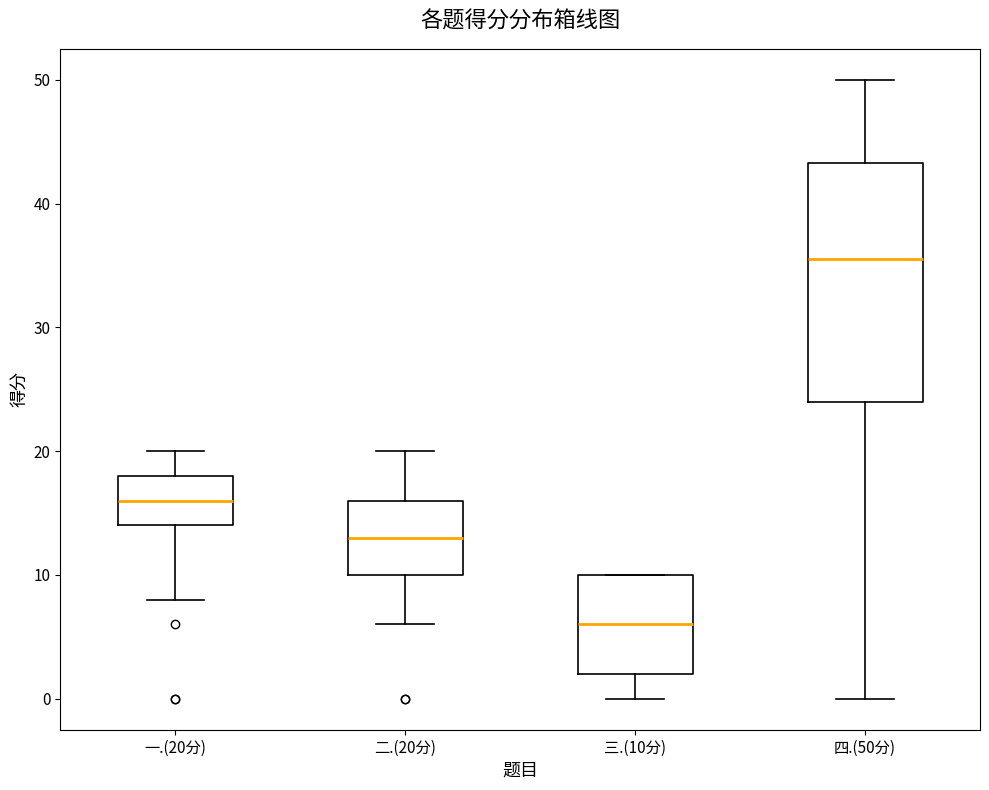

Which box is the tallest, from its lower edge to its upper edge?

四.(50分)